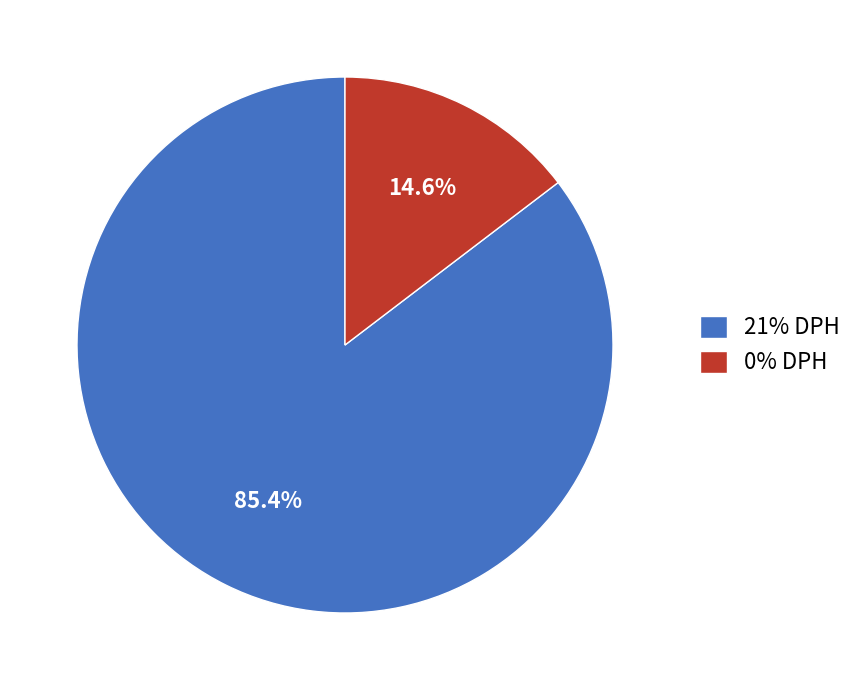

How many segments does this pie chart have?

2